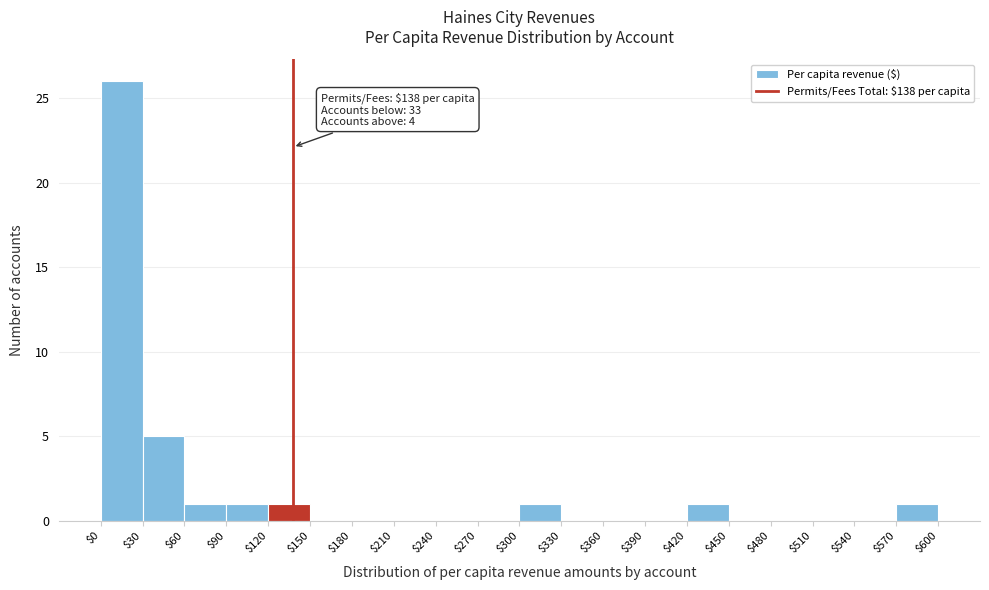

Which range on the x-axis has the tallest bar?

$0 to $30